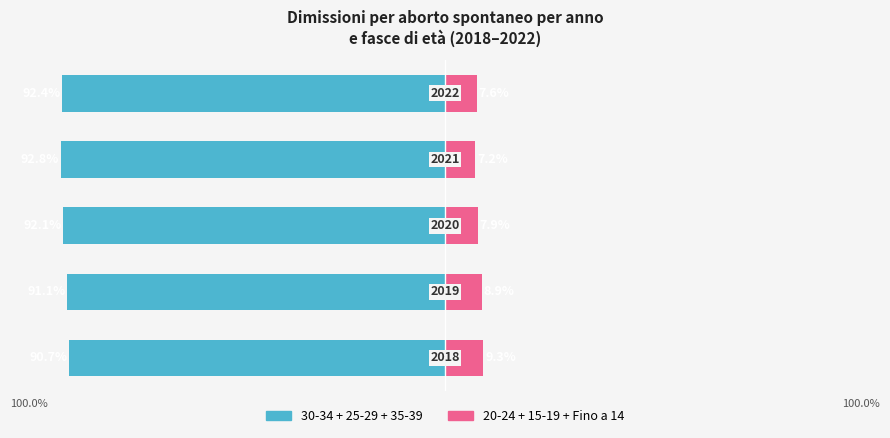

Rank the series at −125 from lowest to highest value.

30-34 + 25-29 + 35-39, 20-24 + 15-19 + Fino a 14